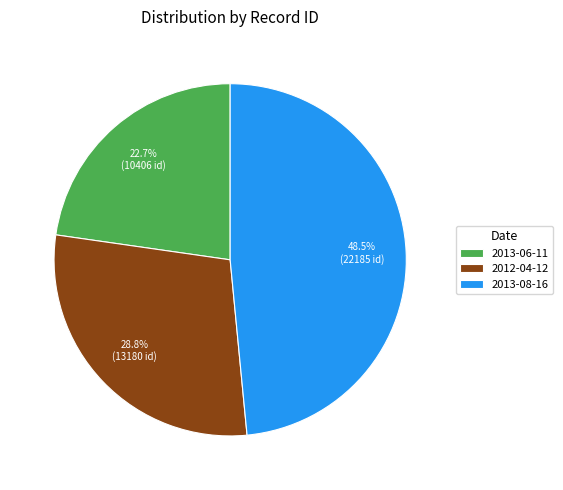

True or false: 2012-04-12 accounts for 29% of the total.

True